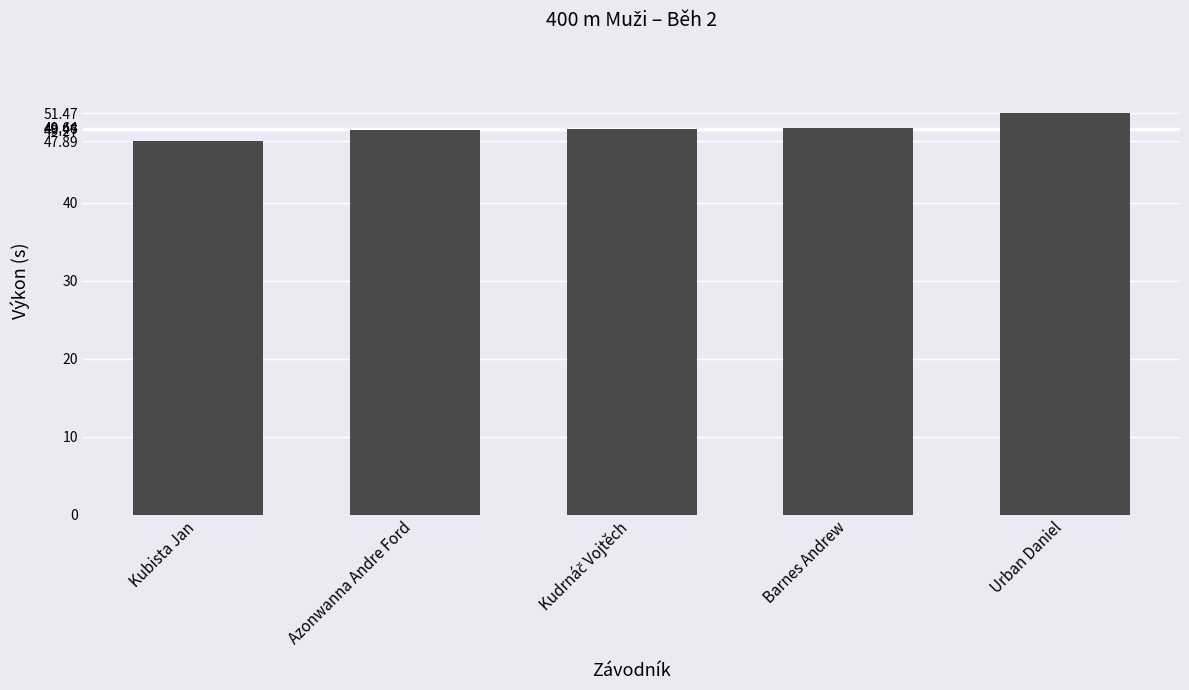

What is the value of the 3rd bar from the left?

49.5